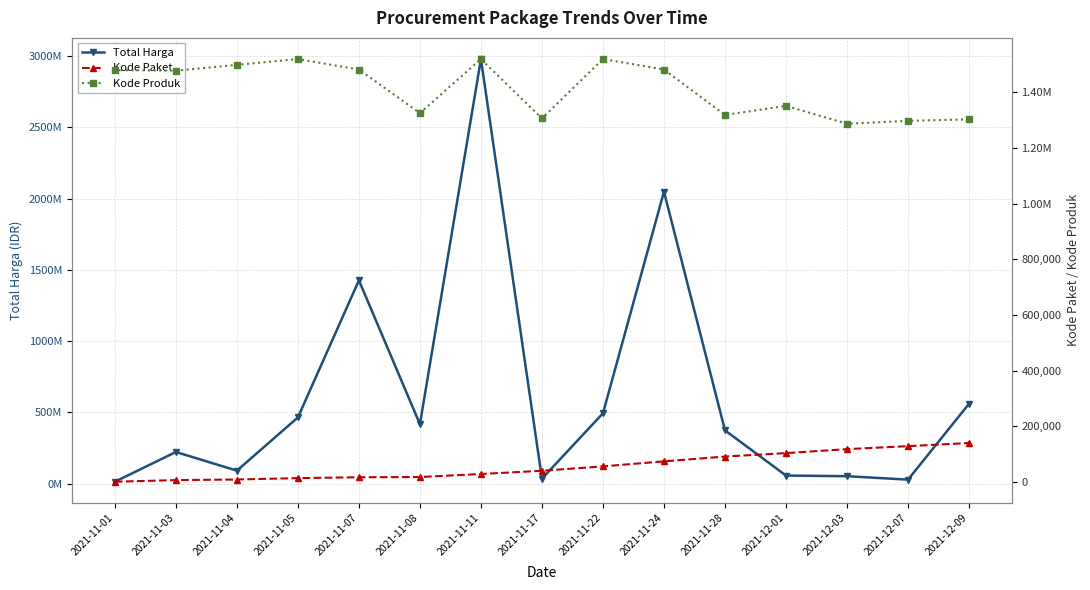

What is the total value across all series at 2021-11-28?

374813434